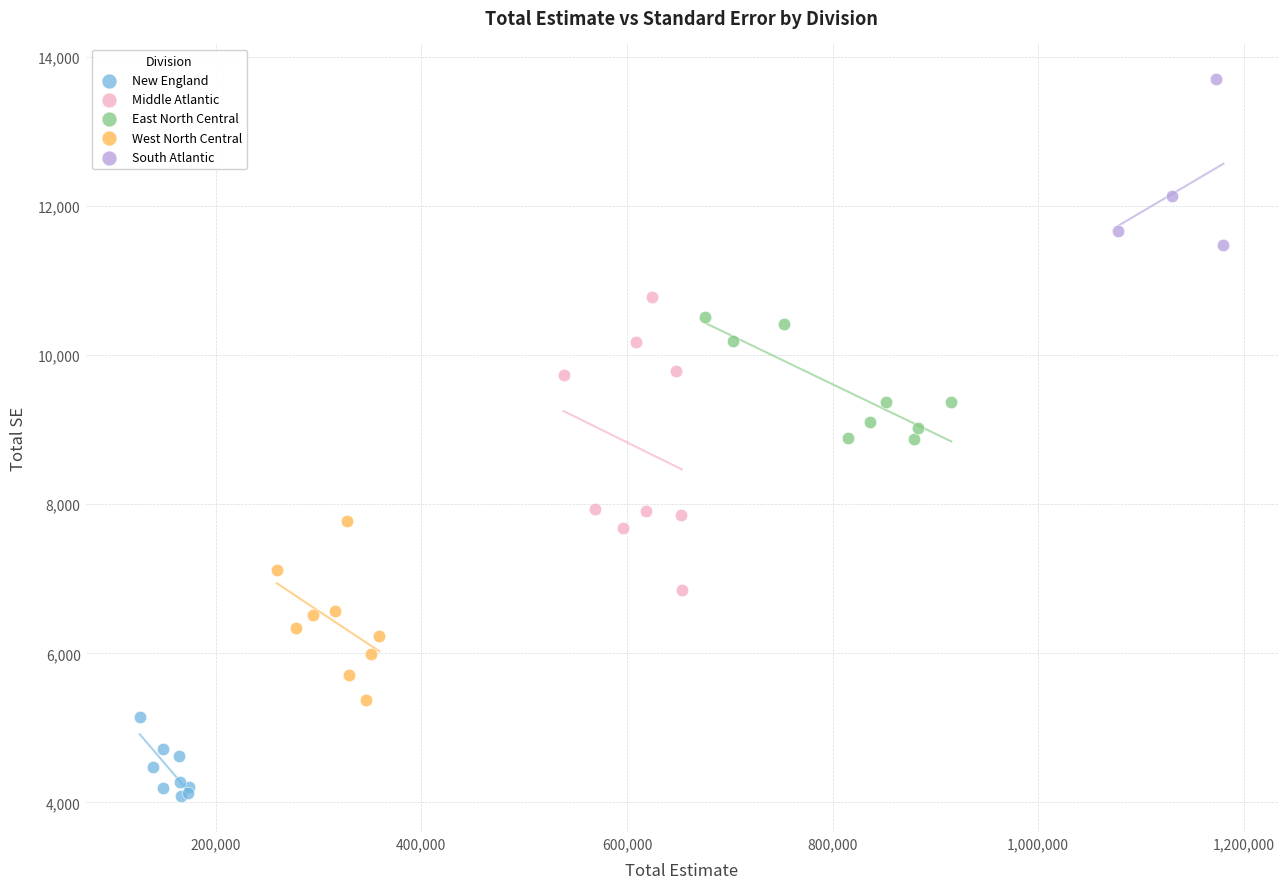

Which series has the widest spread of Y values?

Middle Atlantic